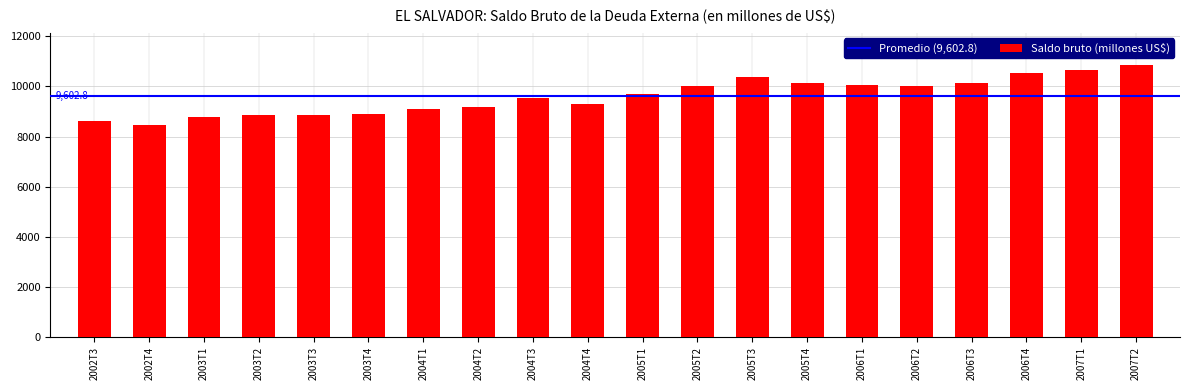

Is it true that the value at 2003T3 is 5588.8?

False